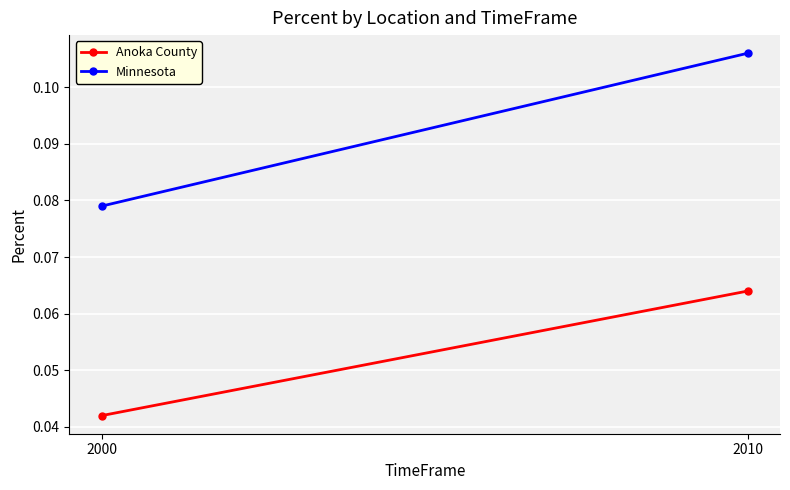

What is the sum of all Minnesota values?

0.2